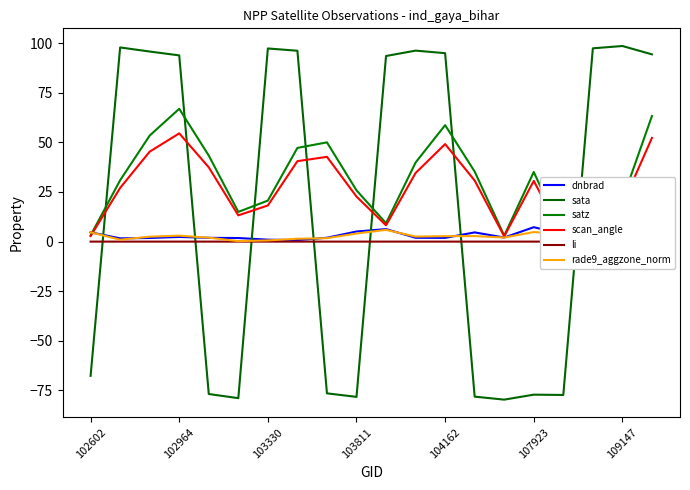

True or false: sata has a value of 132.2 at 103330.

False